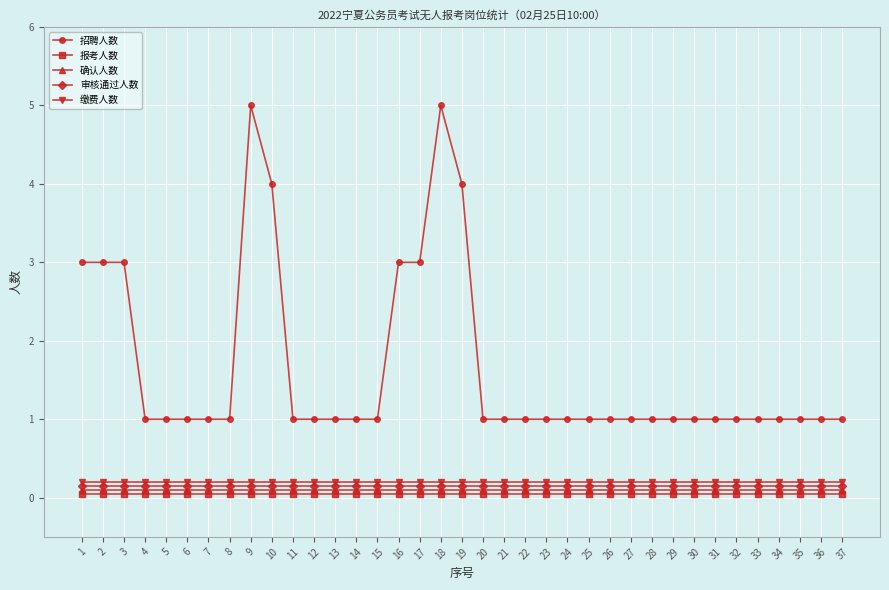

Is this an area chart (filled region under the line)?

No